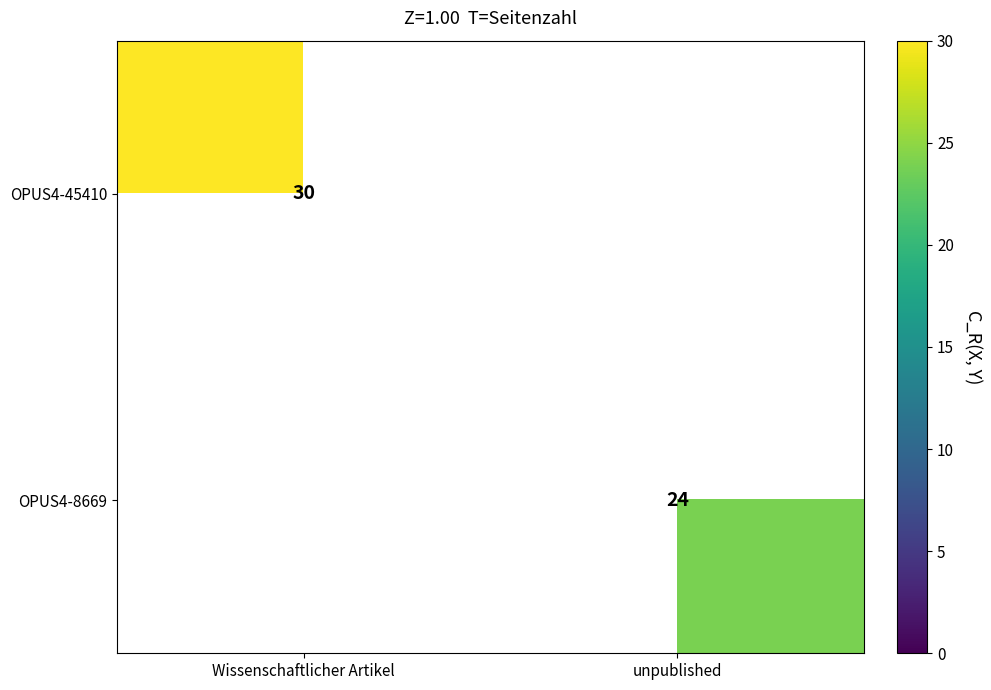

The value of OPUS4-8669 at unpublished is 24. True or false?

True